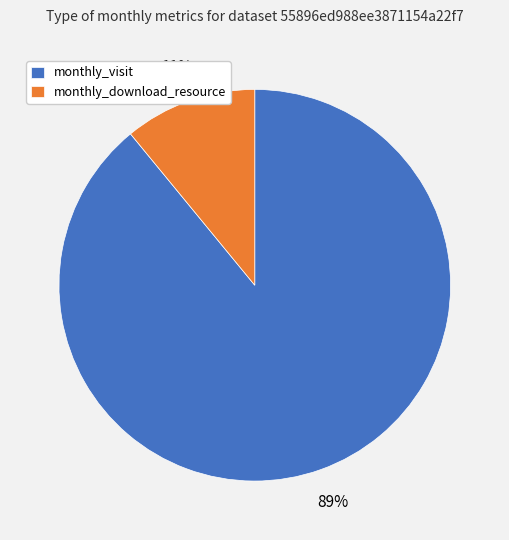

Do monthly_download_resource and monthly_visit together represent more than half of the pie?

Yes